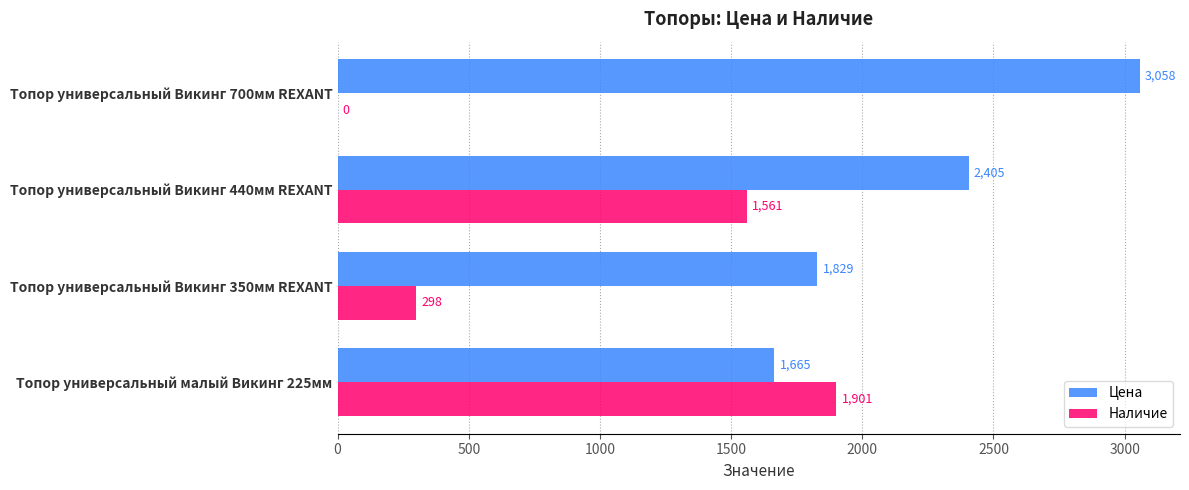

What are all the series names shown in the legend?

Цена, Наличие